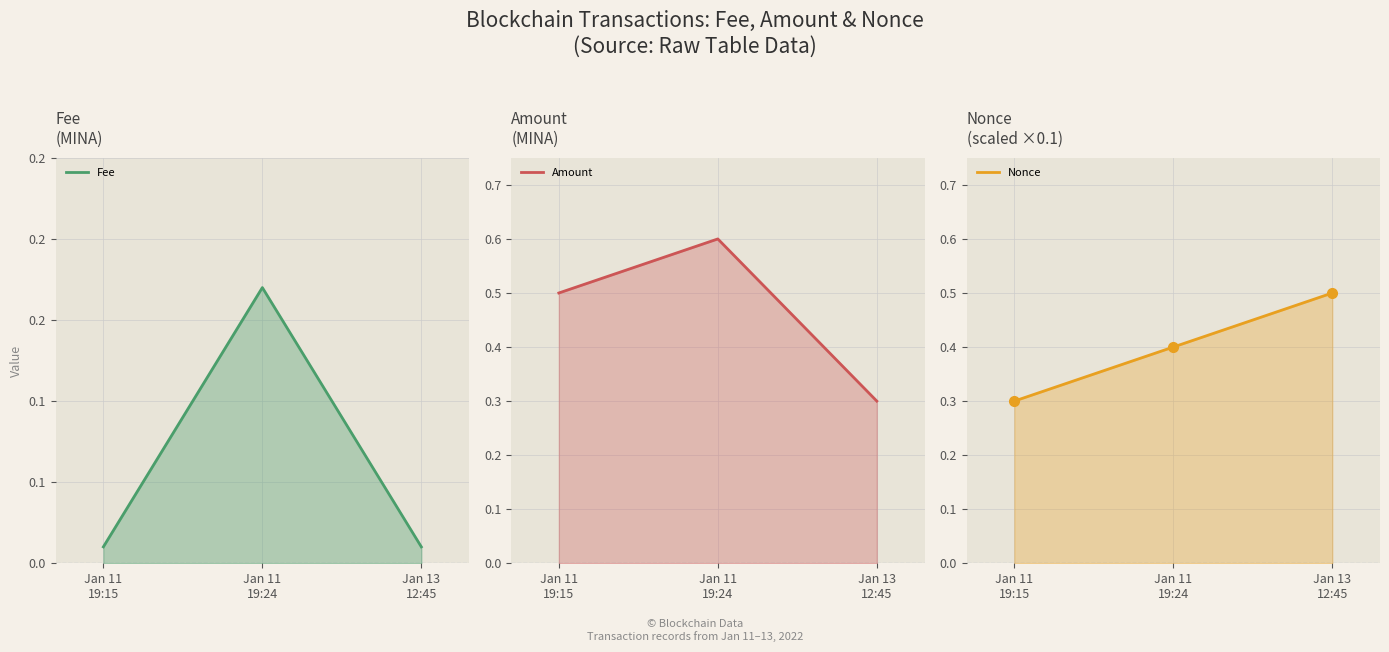

Does the chart have visible grid lines?

Yes